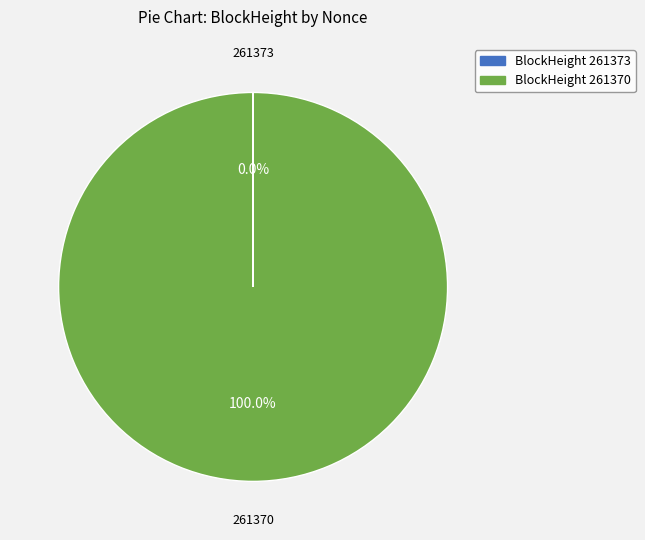

Which category has the biggest portion of the pie?

BlockHeight 261370